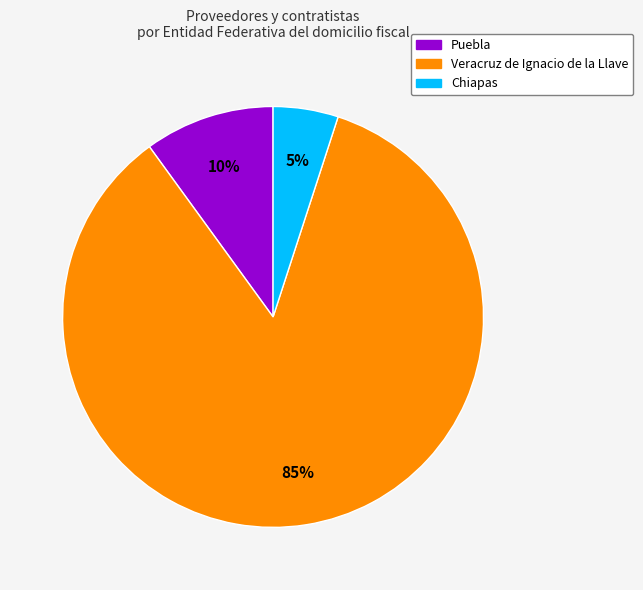

Is Chiapas the majority of the pie?

No